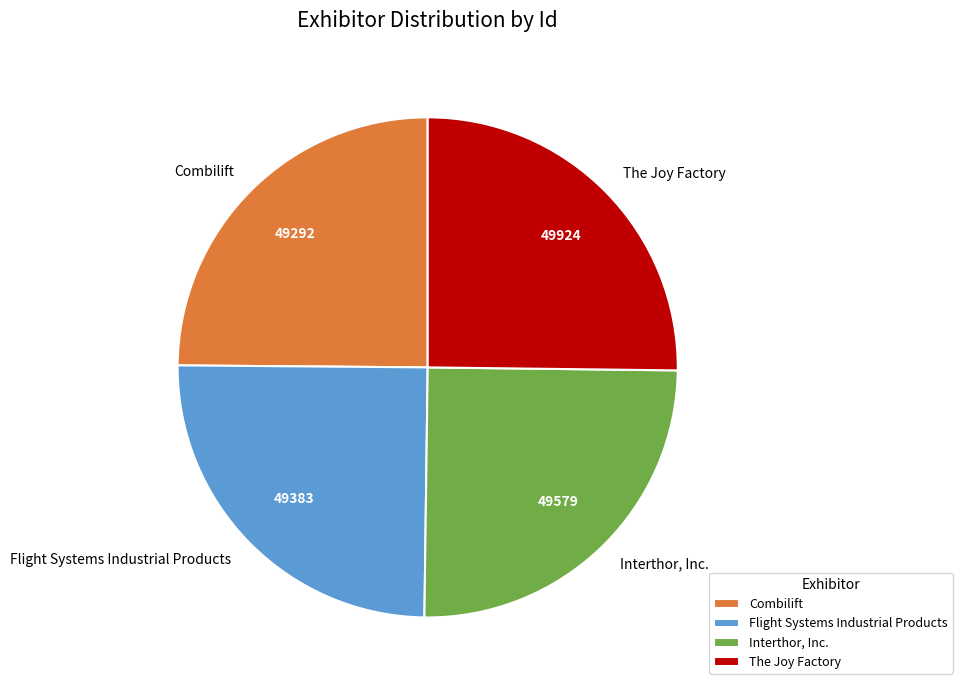

Is there any slice that represents more than half of the pie?

No